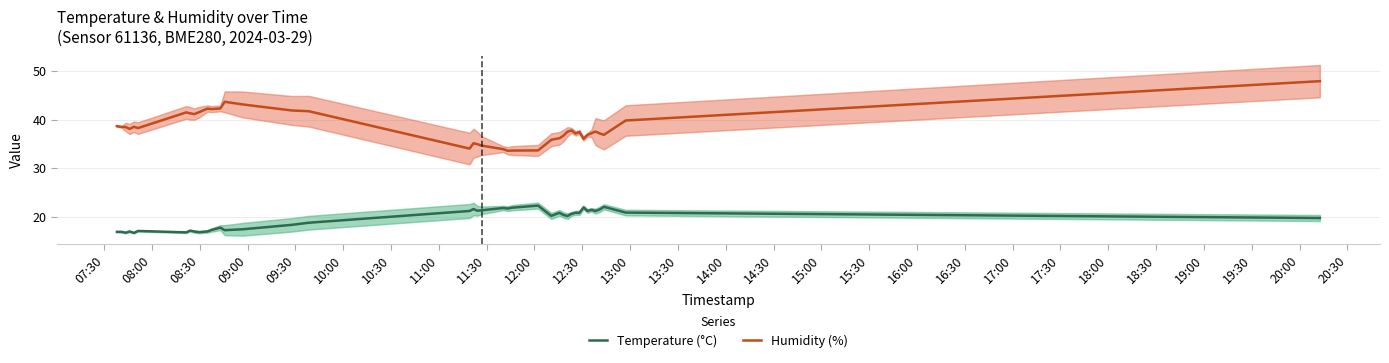

How many lines are shown in the chart?

2